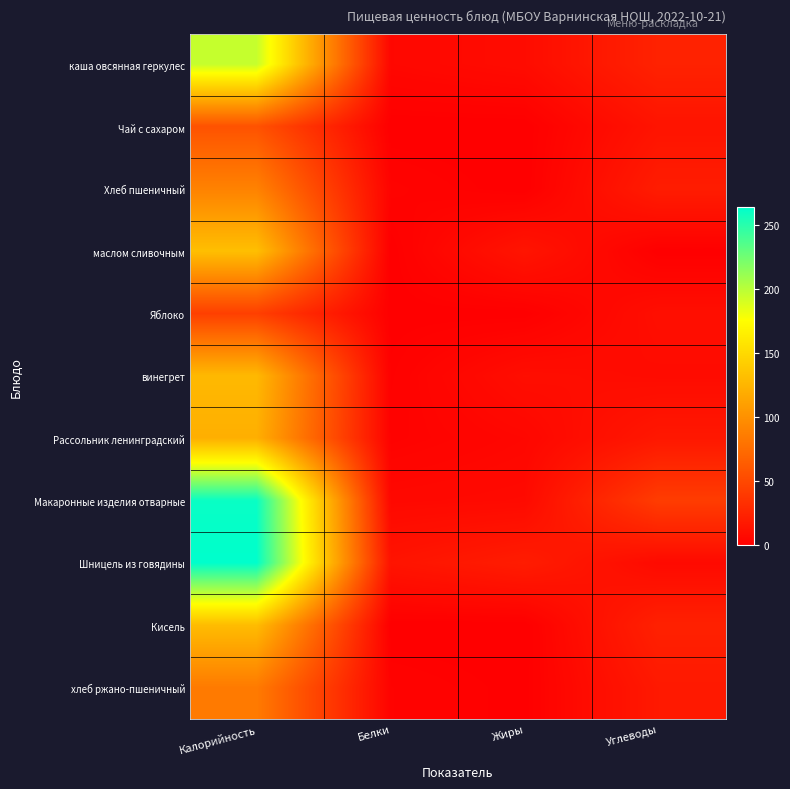

Reading right to left, list all the values displayed in this chart.

каша овсянная геркулес: Углеводы=23.9	Жиры=8.6	Белки=5.6	Калорийность=195.8
Чай с сахаром: Углеводы=14.0	Жиры=0.0	Белки=0.0	Калорийность=57.0
Хлеб пшеничный: Углеводы=20.0	Жиры=0.0	Белки=3.0	Калорийность=90.0
маслом сливочным: Углеводы=0.3	Жиры=14.5	Белки=0.2	Калорийность=132.0
Яблоко: Углеводы=10.3	Жиры=0.3	Белки=0.4	Калорийность=44.0
винегрет: Углеводы=8.4	Жиры=9.9	Белки=1.3	Калорийность=127.9
Рассольник ленинградский: Углеводы=16.6	Жиры=5.1	Белки=2.2	Калорийность=121.2
Макаронные изделия отварные: Углеводы=42.0	Жиры=7.4	Белки=6.3	Калорийность=260.8
Шницель из говядины: Углеводы=7.2	Жиры=19.9	Белки=14.0	Калорийность=264.1
Кисель: Углеводы=23.0	Жиры=0.0	Белки=0.0	Калорийность=130.0
хлеб ржано-пшеничный: Углеводы=17.6	Жиры=0.4	Белки=2.6	Калорийность=84.8